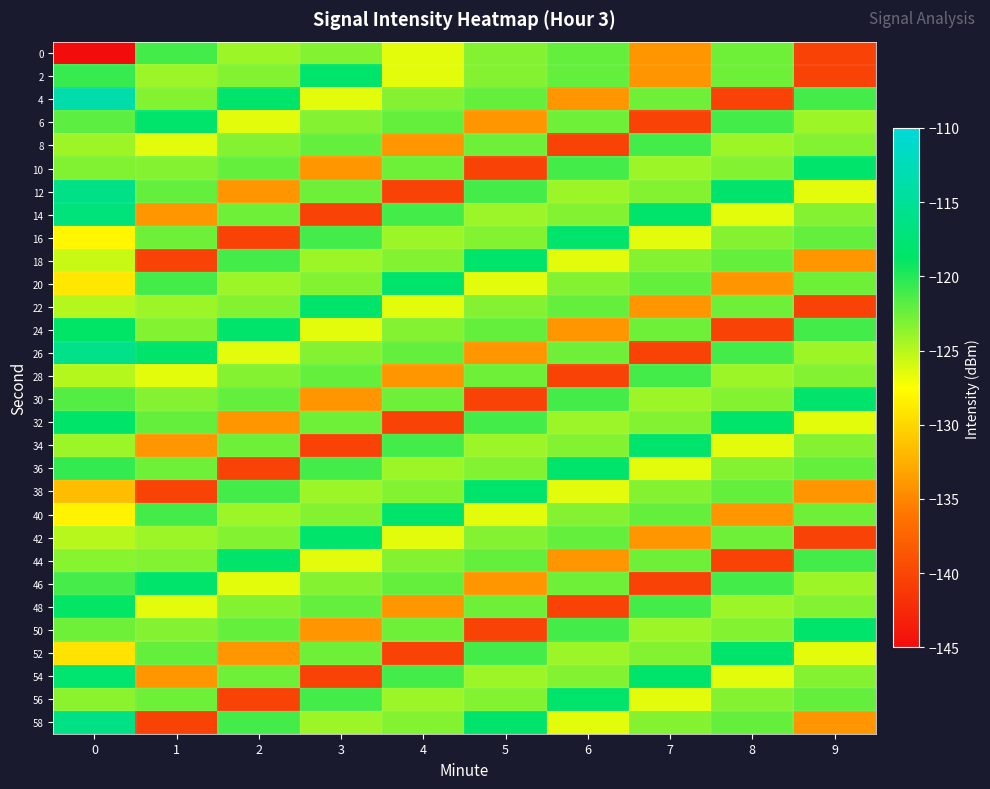

Reading left to right, extract all data points from this chart.

0: 0=-215.1	1=-121.1	2=-124.1	3=-123.3	4=-126.5	5=-123.3	6=-122.2	7=-134.0	8=-122.5	9=-140.4
2: 0=-120.6	1=-124.1	2=-123.3	3=-118.2	4=-126.5	5=-123.3	6=-122.2	7=-134.0	8=-122.5	9=-140.4
4: 0=-113.5	1=-123.3	2=-118.2	3=-126.5	4=-123.3	5=-122.2	6=-134.0	7=-122.5	8=-140.4	9=-121.1
6: 0=-122.0	1=-118.2	2=-126.5	3=-123.3	4=-122.2	5=-134.0	6=-122.5	7=-140.4	8=-121.1	9=-124.1
8: 0=-124.2	1=-126.5	2=-123.3	3=-122.2	4=-134.0	5=-122.5	6=-140.4	7=-121.1	8=-124.1	9=-123.3
10: 0=-123.1	1=-123.3	2=-122.2	3=-134.0	4=-122.5	5=-140.4	6=-121.1	7=-124.1	8=-123.3	9=-118.2
12: 0=-116.2	1=-122.2	2=-134.0	3=-122.5	4=-140.4	5=-121.1	6=-124.1	7=-123.3	8=-118.2	9=-126.5
14: 0=-117.2	1=-134.0	2=-122.5	3=-140.4	4=-121.1	5=-124.1	6=-123.3	7=-118.2	8=-126.5	9=-123.3
16: 0=-128.0	1=-122.5	2=-140.4	3=-121.1	4=-124.1	5=-123.3	6=-118.2	7=-126.5	8=-123.3	9=-122.2
18: 0=-125.6	1=-140.4	2=-121.1	3=-124.1	4=-123.3	5=-118.2	6=-126.5	7=-123.3	8=-122.2	9=-134.0
20: 0=-128.9	1=-121.1	2=-124.1	3=-123.3	4=-118.2	5=-126.5	6=-123.3	7=-122.2	8=-134.0	9=-122.5
22: 0=-125.0	1=-124.1	2=-123.3	3=-118.2	4=-126.5	5=-123.3	6=-122.2	7=-134.0	8=-122.5	9=-140.4
24: 0=-118.8	1=-123.3	2=-118.2	3=-126.5	4=-123.3	5=-122.2	6=-134.0	7=-122.5	8=-140.4	9=-121.1
26: 0=-116.0	1=-118.2	2=-126.5	3=-123.3	4=-122.2	5=-134.0	6=-122.5	7=-140.4	8=-121.1	9=-124.1
28: 0=-124.9	1=-126.5	2=-123.3	3=-122.2	4=-134.0	5=-122.5	6=-140.4	7=-121.1	8=-124.1	9=-123.3
30: 0=-121.6	1=-123.3	2=-122.2	3=-134.0	4=-122.5	5=-140.4	6=-121.1	7=-124.1	8=-123.3	9=-118.2
32: 0=-118.5	1=-122.2	2=-134.0	3=-122.5	4=-140.4	5=-121.1	6=-124.1	7=-123.3	8=-118.2	9=-126.5
34: 0=-124.1	1=-134.0	2=-122.5	3=-140.4	4=-121.1	5=-124.1	6=-123.3	7=-118.2	8=-126.5	9=-123.3
36: 0=-120.6	1=-122.5	2=-140.4	3=-121.1	4=-124.1	5=-123.3	6=-118.2	7=-126.5	8=-123.3	9=-122.2
38: 0=-131.6	1=-140.4	2=-121.1	3=-124.1	4=-123.3	5=-118.2	6=-126.5	7=-123.3	8=-122.2	9=-134.0
40: 0=-128.2	1=-121.1	2=-124.1	3=-123.3	4=-118.2	5=-126.5	6=-123.3	7=-122.2	8=-134.0	9=-122.5
42: 0=-125.0	1=-124.1	2=-123.3	3=-118.2	4=-126.5	5=-123.3	6=-122.2	7=-134.0	8=-122.5	9=-140.4
44: 0=-123.4	1=-123.3	2=-118.2	3=-126.5	4=-123.3	5=-122.2	6=-134.0	7=-122.5	8=-140.4	9=-121.1
46: 0=-121.2	1=-118.2	2=-126.5	3=-123.3	4=-122.2	5=-134.0	6=-122.5	7=-140.4	8=-121.1	9=-124.1
48: 0=-118.8	1=-126.5	2=-123.3	3=-122.2	4=-134.0	5=-122.5	6=-140.4	7=-121.1	8=-124.1	9=-123.3
50: 0=-122.6	1=-123.3	2=-122.2	3=-134.0	4=-122.5	5=-140.4	6=-121.1	7=-124.1	8=-123.3	9=-118.2
52: 0=-129.2	1=-122.2	2=-134.0	3=-122.5	4=-140.4	5=-121.1	6=-124.1	7=-123.3	8=-118.2	9=-126.5
54: 0=-118.0	1=-134.0	2=-122.5	3=-140.4	4=-121.1	5=-124.1	6=-123.3	7=-118.2	8=-126.5	9=-123.3
56: 0=-123.5	1=-122.5	2=-140.4	3=-121.1	4=-124.1	5=-123.3	6=-118.2	7=-126.5	8=-123.3	9=-122.2
58: 0=-116.3	1=-140.4	2=-121.1	3=-124.1	4=-123.3	5=-118.2	6=-126.5	7=-123.3	8=-122.2	9=-134.0